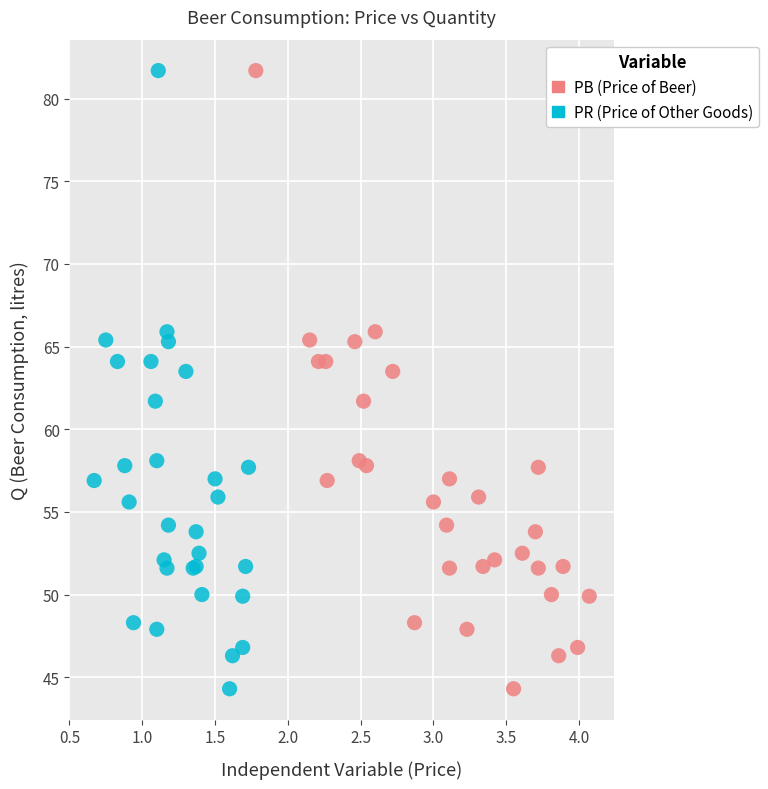

What are all the series names shown in the legend?

PB (Price of Beer), PR (Price of Other Goods)